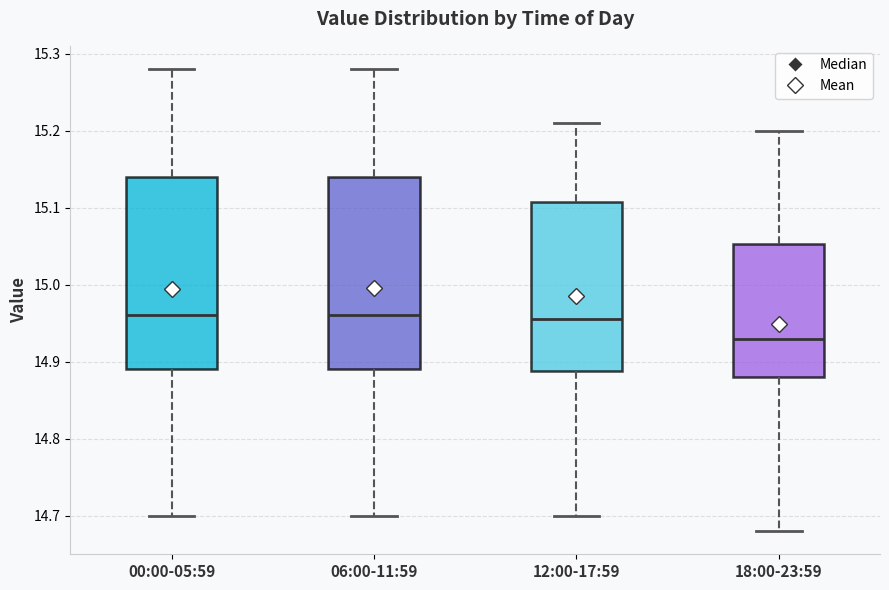

Where is the lower edge of the box for 00:00-05:59 on the y-axis? The values are not printed on the chart, so give them approximately, as read against the axis.

14.89